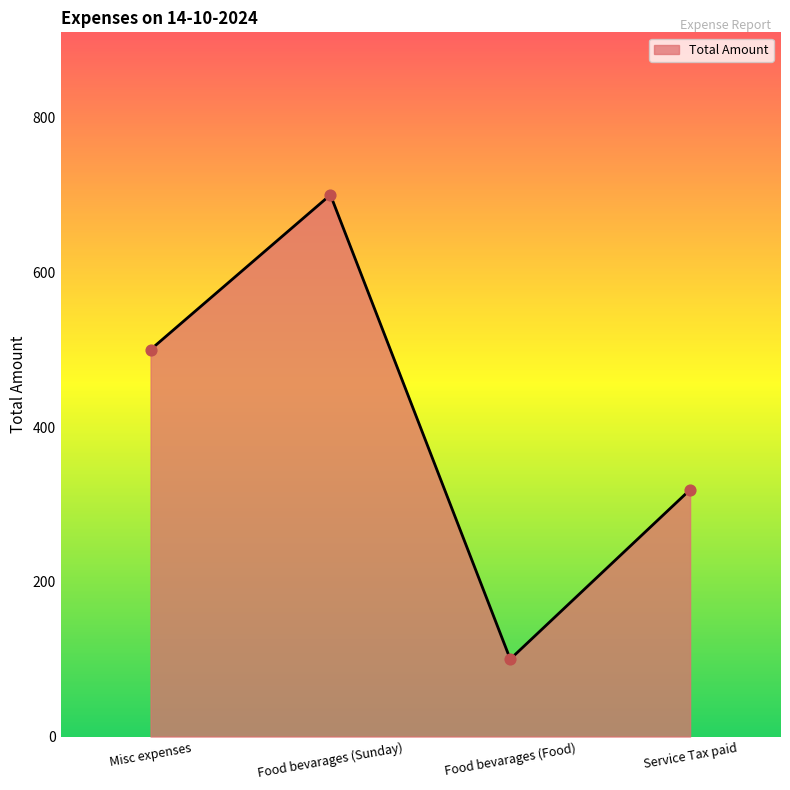

Approximately how many times larger is the value at Service Tax paid compared to Misc expenses?

0.6